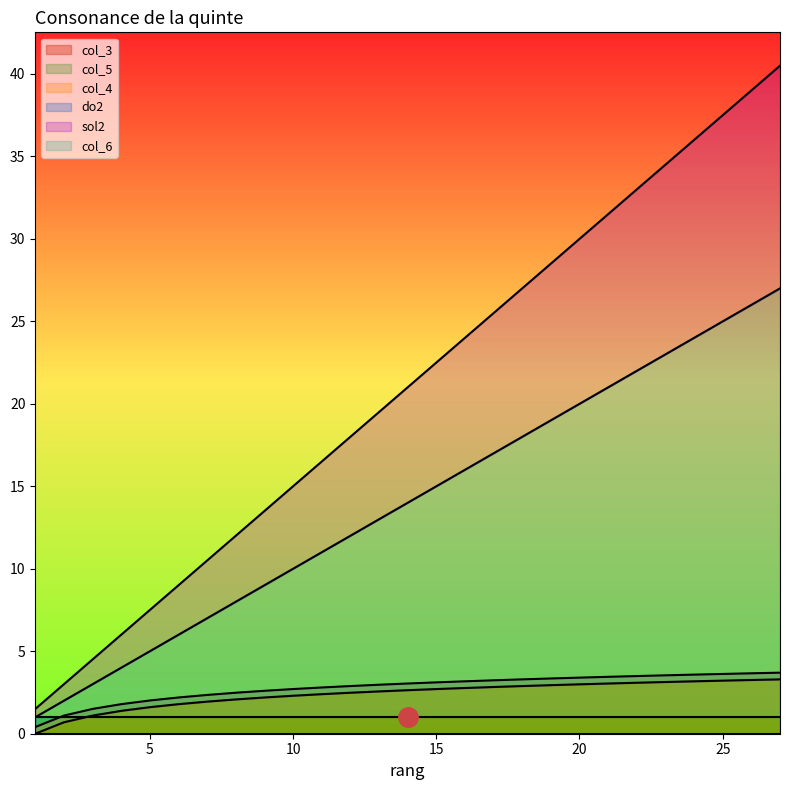

What is the approximate value of sol2 at 26?

39.0